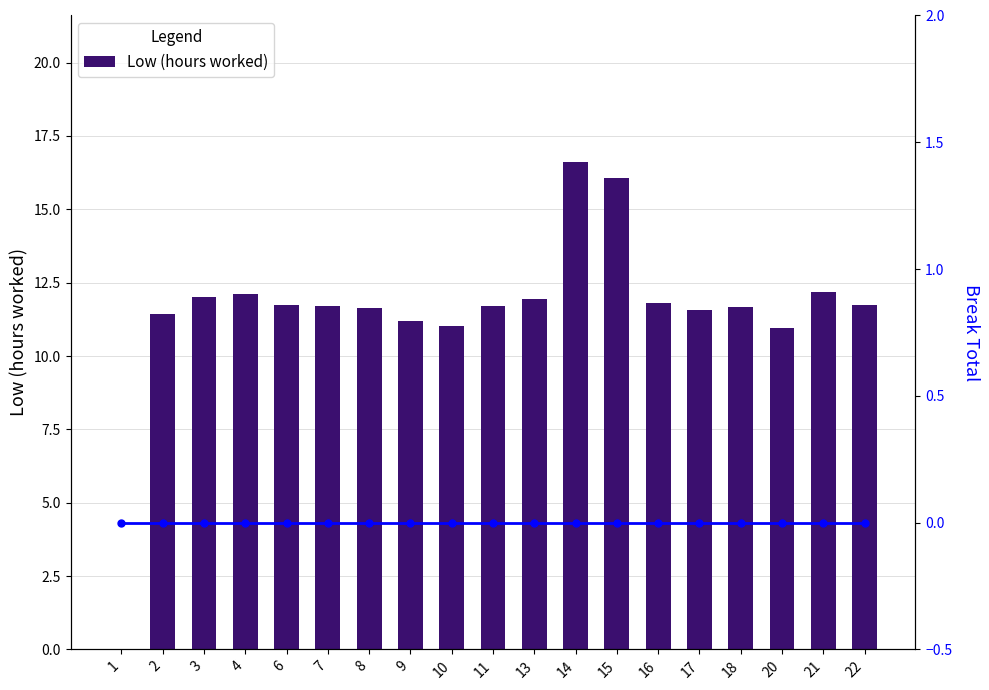

How many groups of bars are there?

19